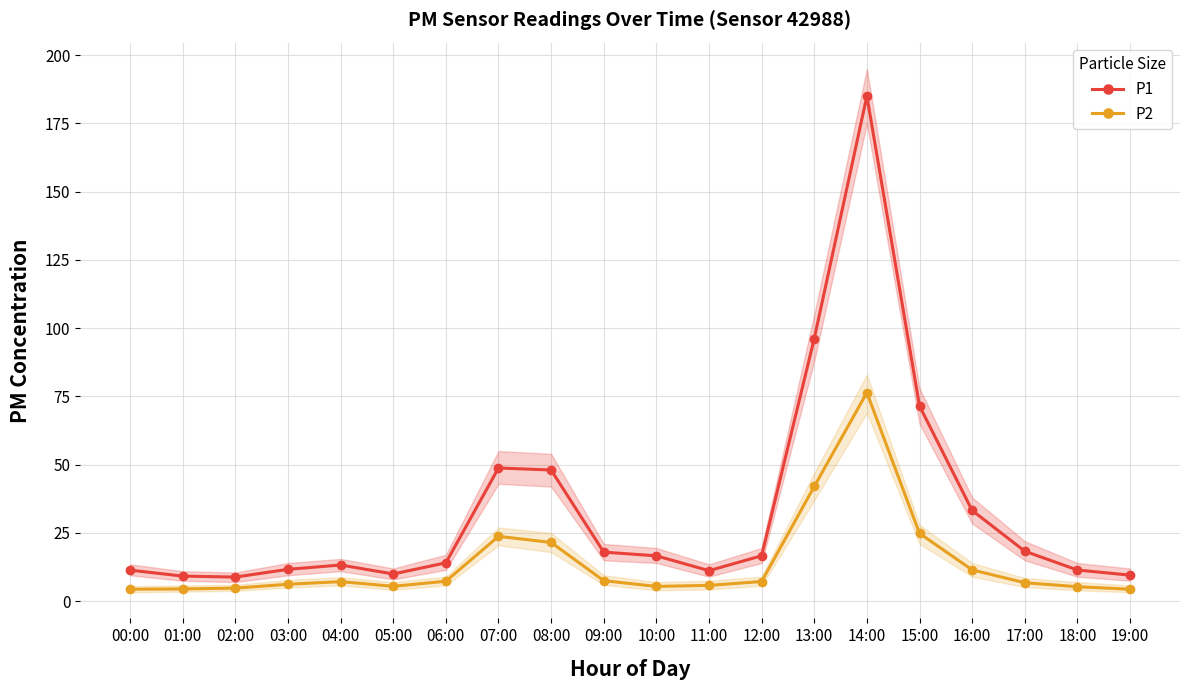

Rank the categories by P1 value from highest to lowest.

14:00, 13:00, 15:00, 07:00, 08:00, 16:00, 17:00, 09:00, 12:00, 10:00, 06:00, 04:00, 03:00, 18:00, 00:00, 11:00, 05:00, 19:00, 01:00, 02:00